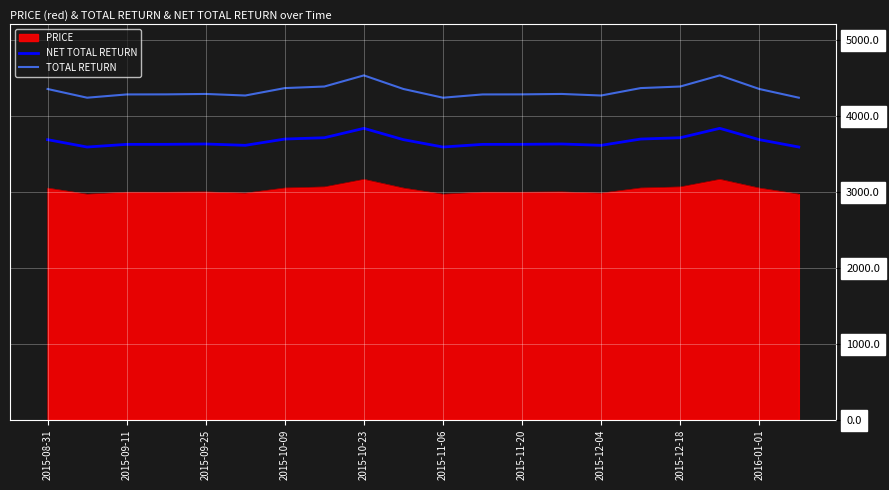

True or false: TOTAL RETURN and NET TOTAL RETURN intersect in this chart.

False